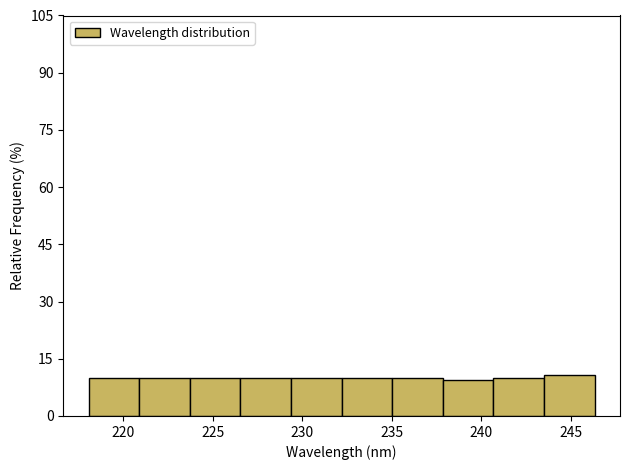

Reading left to right, transcribe this chart: for each bar, give the range it covers on the x-axis and its height. Neither the bar edges nor the heights are printed on the chart, so give them approximately, as read against the axes.

218.0 to 221.0: 10
221.0 to 223.5: 10
223.5 to 226.5: 10
226.5 to 229.5: 10
229.5 to 232.0: 10
232.0 to 235.0: 10
235.0 to 238.0: 10
238.0 to 240.5: 10
240.5 to 243.5: 10
243.5 to 246.5: 10